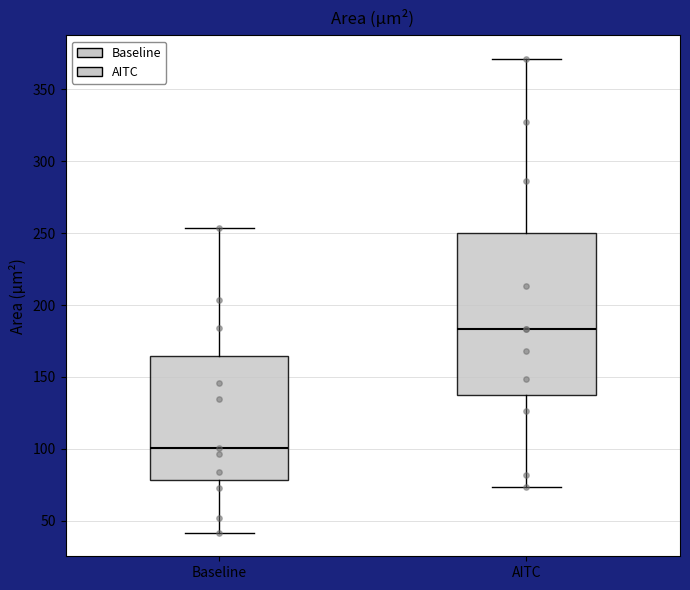

Reading left to right, read every box against the y-axis: the position of its median line, the range the box covers, and the ends of its whiskers. The values are not printed on the chart, so give them approximately, as read against the axis.

Baseline: median 100, box 80 to 165, whiskers 40 to 255
AITC: median 185, box 135 to 250, whiskers 75 to 370